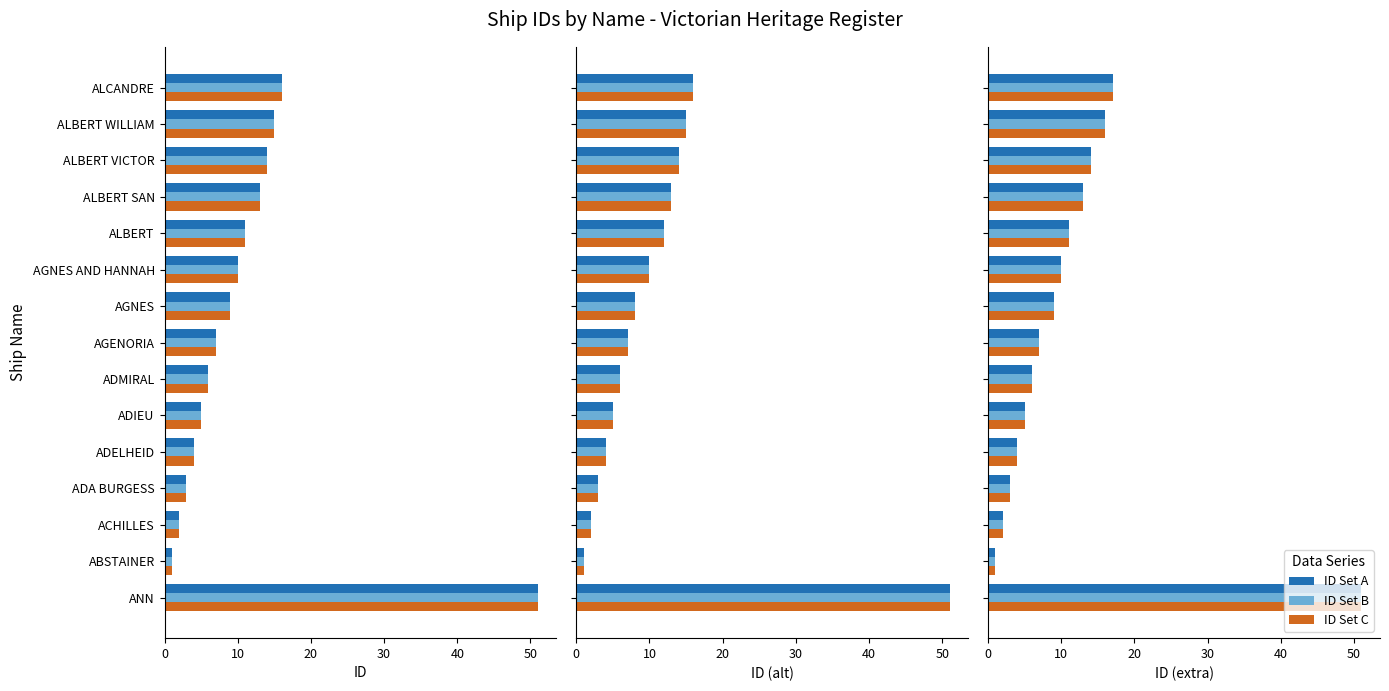

What is the sum of all ID Set B values?

169